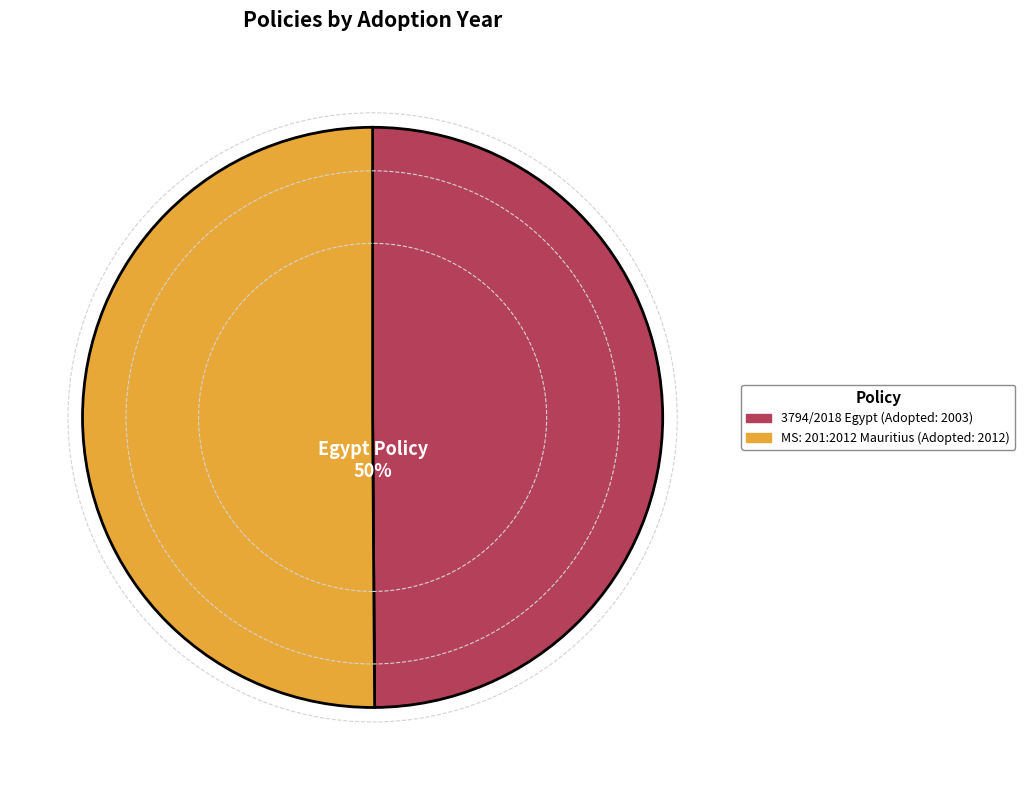

To the nearest percent, what is the average slice percentage?

50%